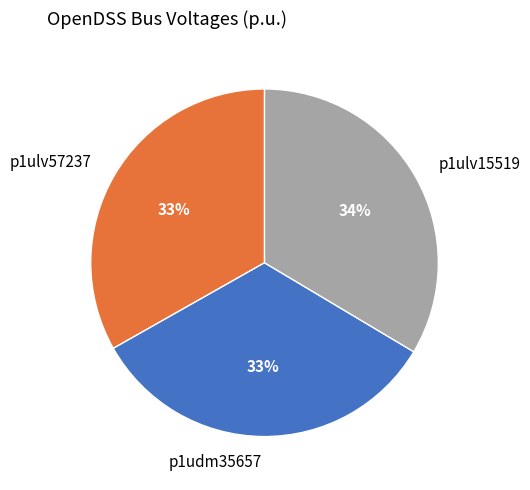

How many slices are in this pie chart?

3